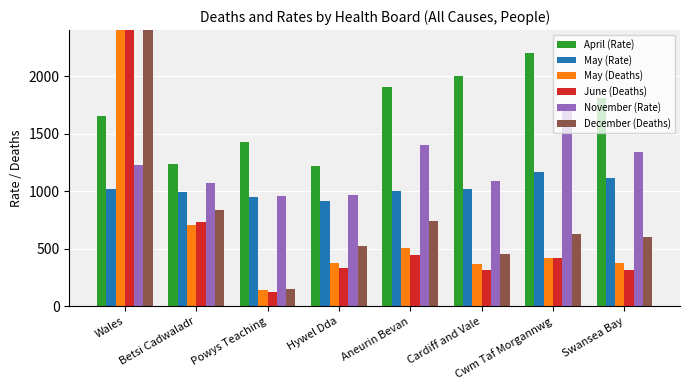

What is the spread (max minus min) of values at Swansea Bay?

1493.6